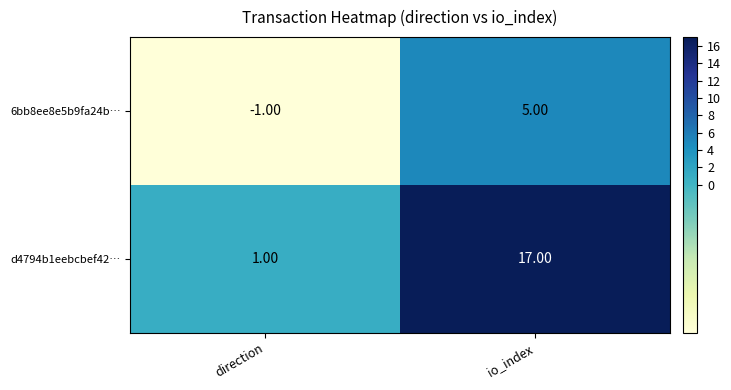

Where is 6bb8ee8e5b9fa24b… nearest to the value 2?

direction